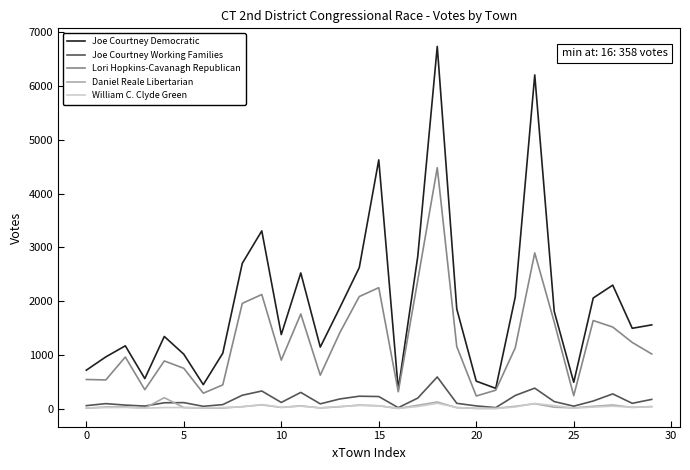

What is the highest value of the Daniel Reale Libertarian series?

206